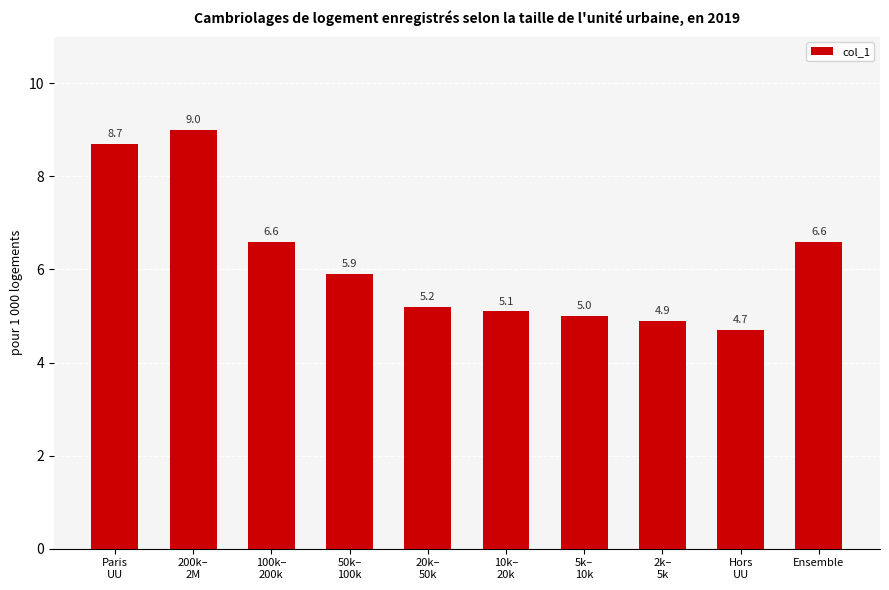

What is the label of the 10th bar from the right?

Paris
UU